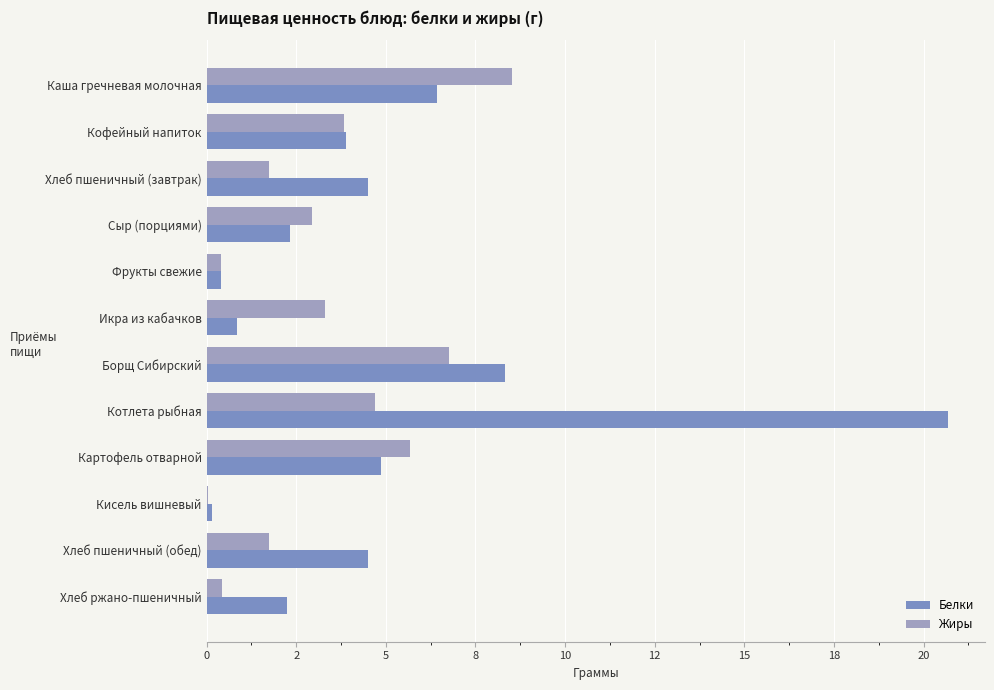

What are all the series names shown in the legend?

Белки, Жиры